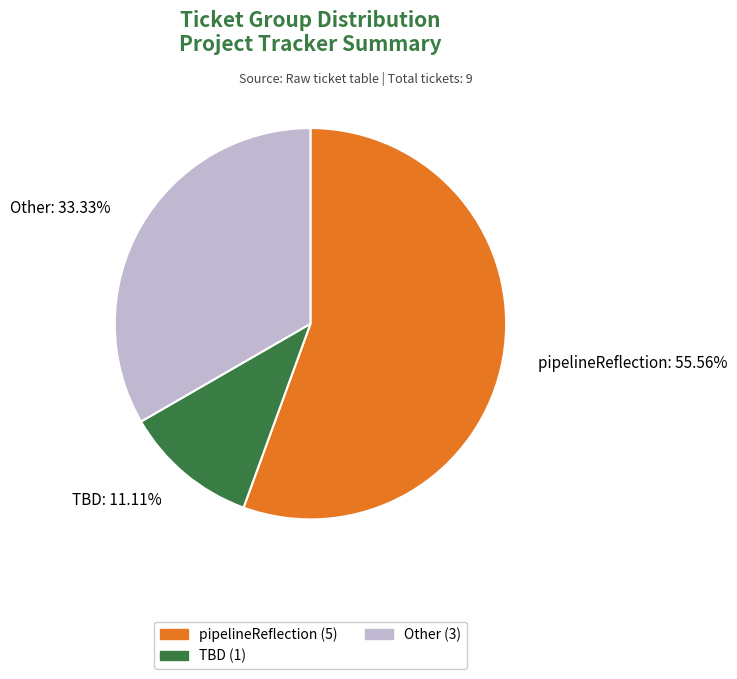

Count the number of slices in the pie.

3